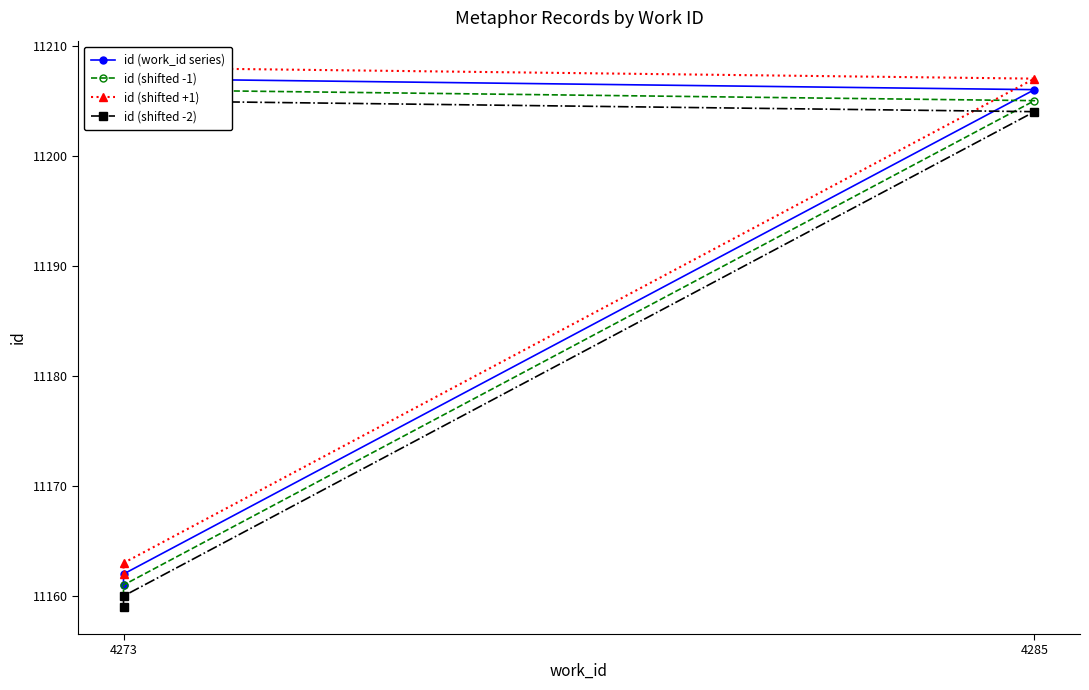

True or false: id (work_id series) has more than 1 interior local peaks.

False